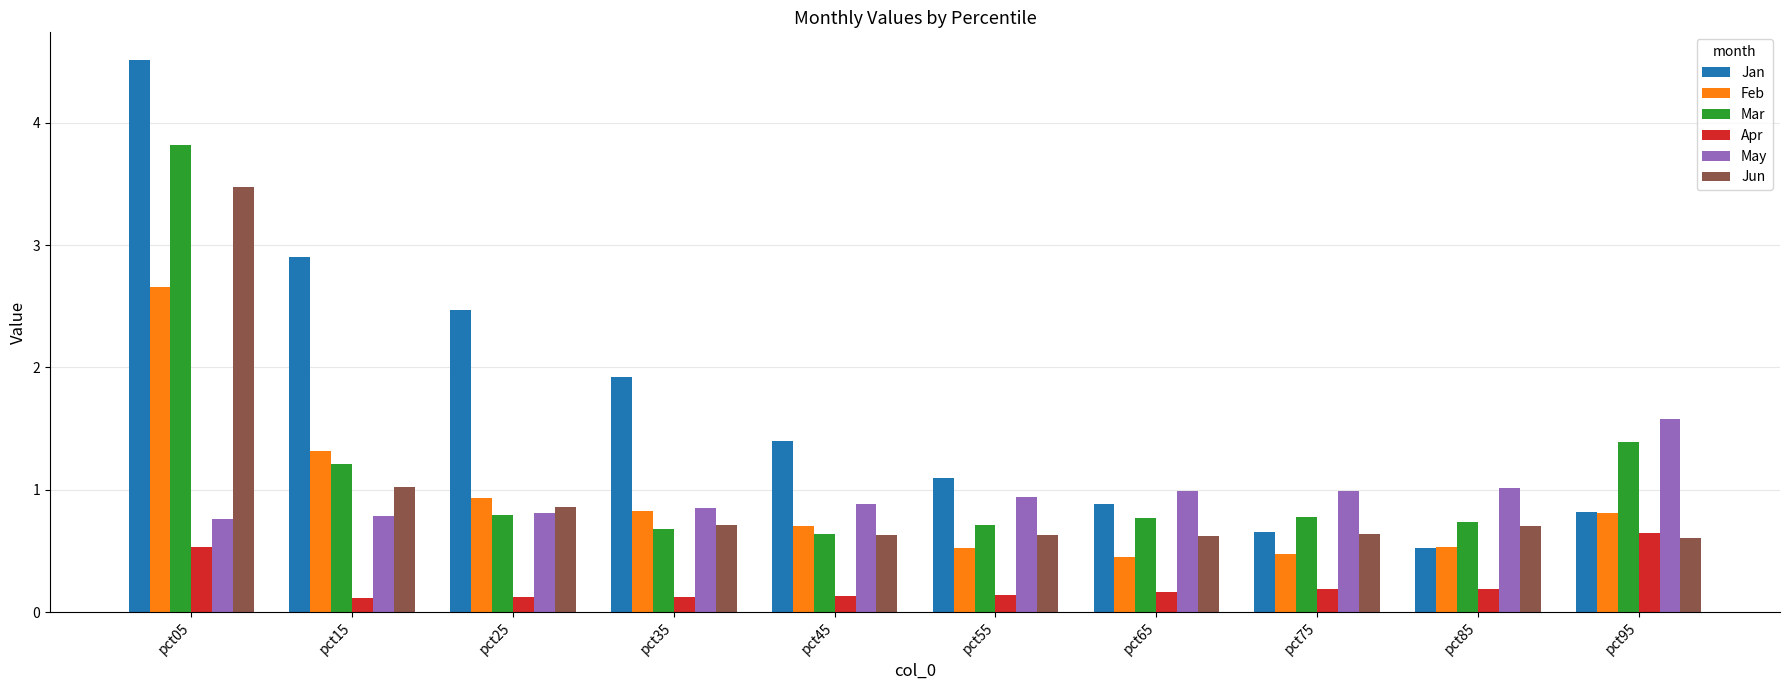

How many series are shown in this chart?

6